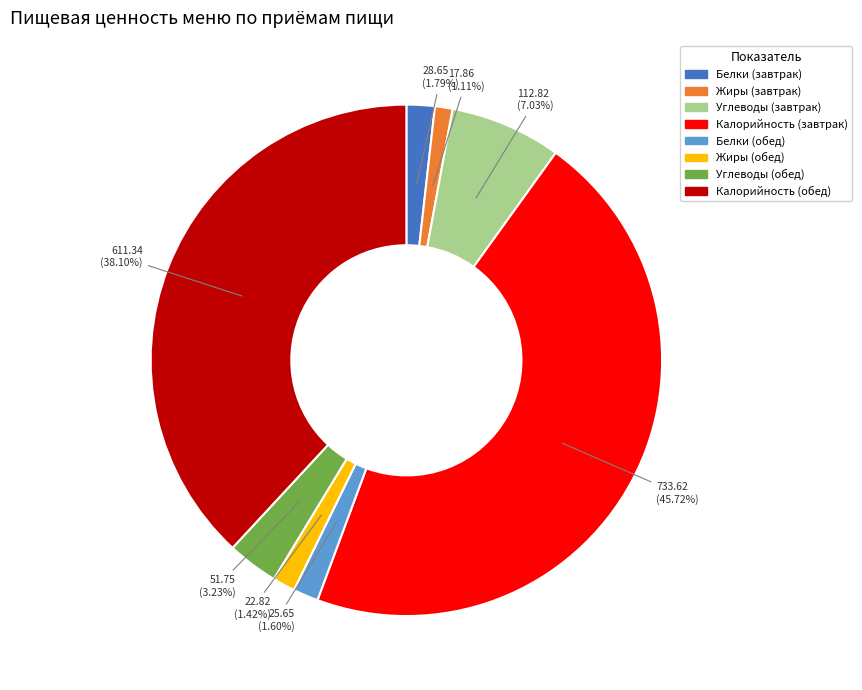

How much of the chart is everything except Калорийность (обед)?

61.9%